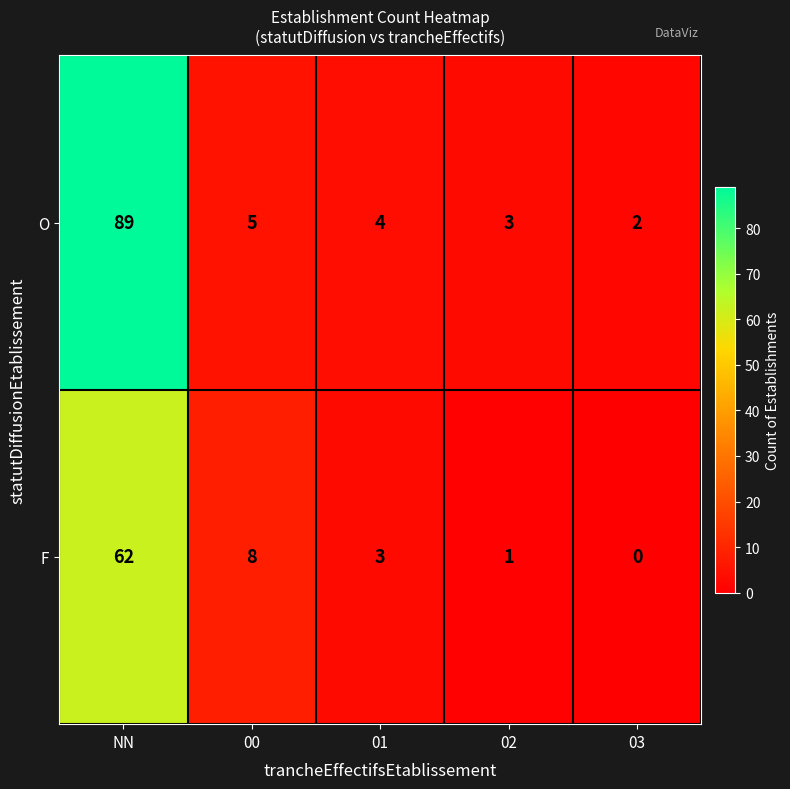

Count the number of data series in this chart.

2